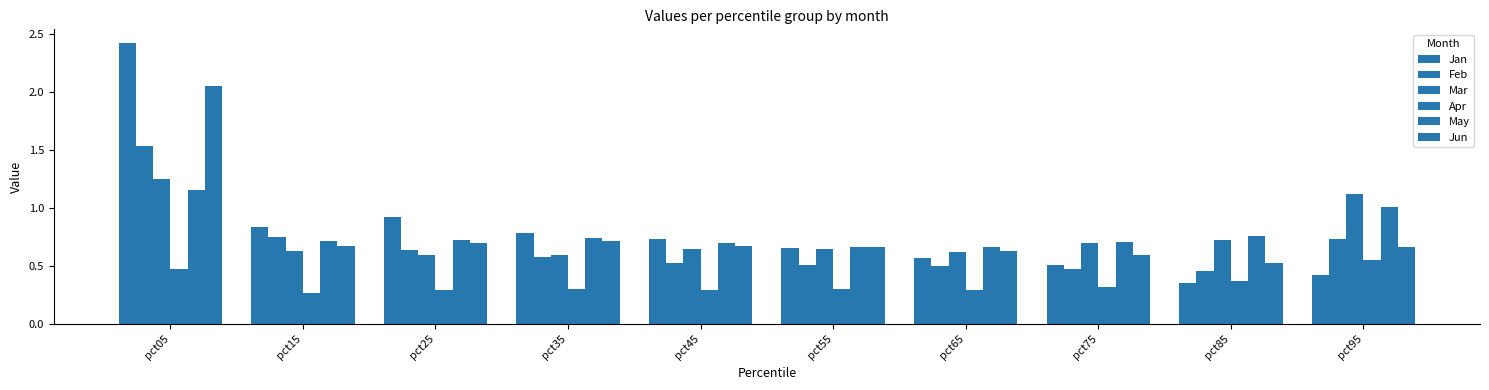

At which label is Feb closest to 0?

pct85